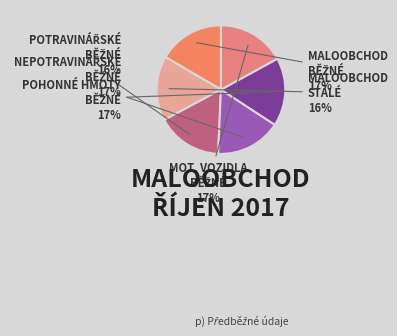

Count the number of slices in the pie.

6